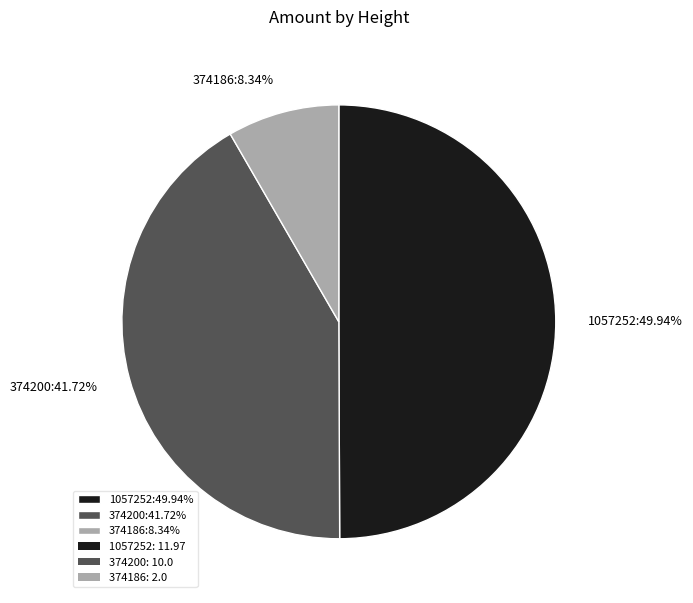

To the nearest percent, what percentage of the pie is 374186?

8%